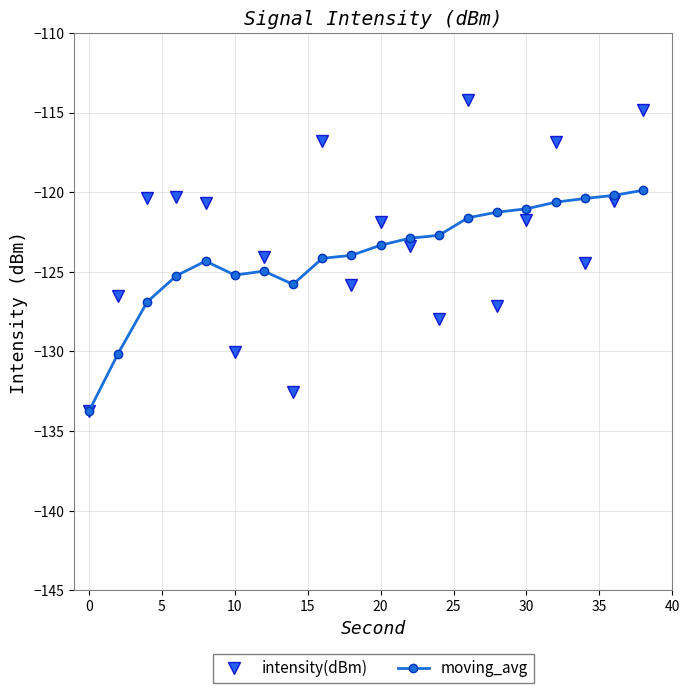

What is the minimum value for intensity(dBm)?

-133.8